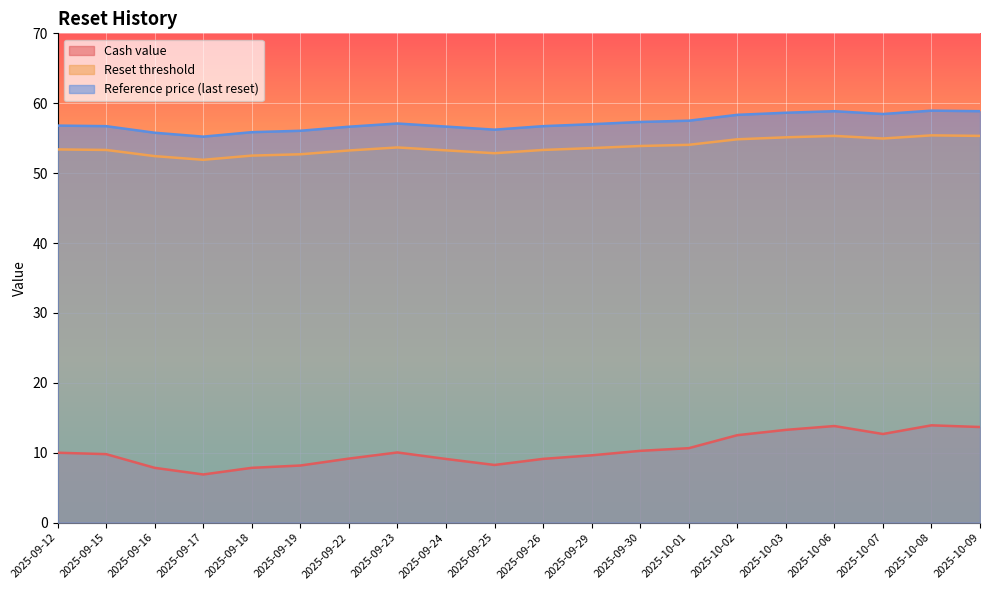

True or false: Cash value has more than 1 interior local peaks.

True